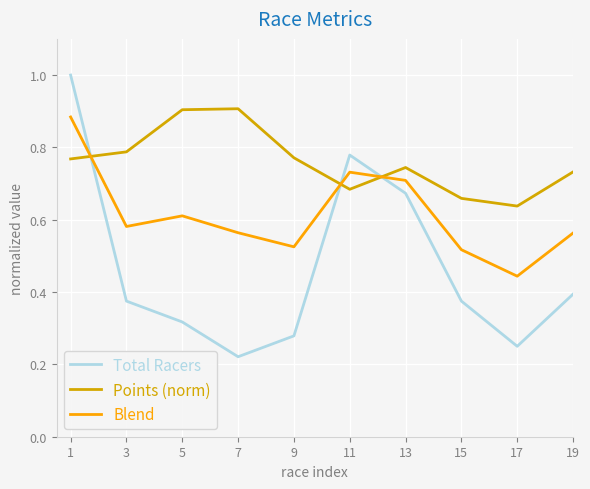

At how many categories does at least one series exceed 0?

10